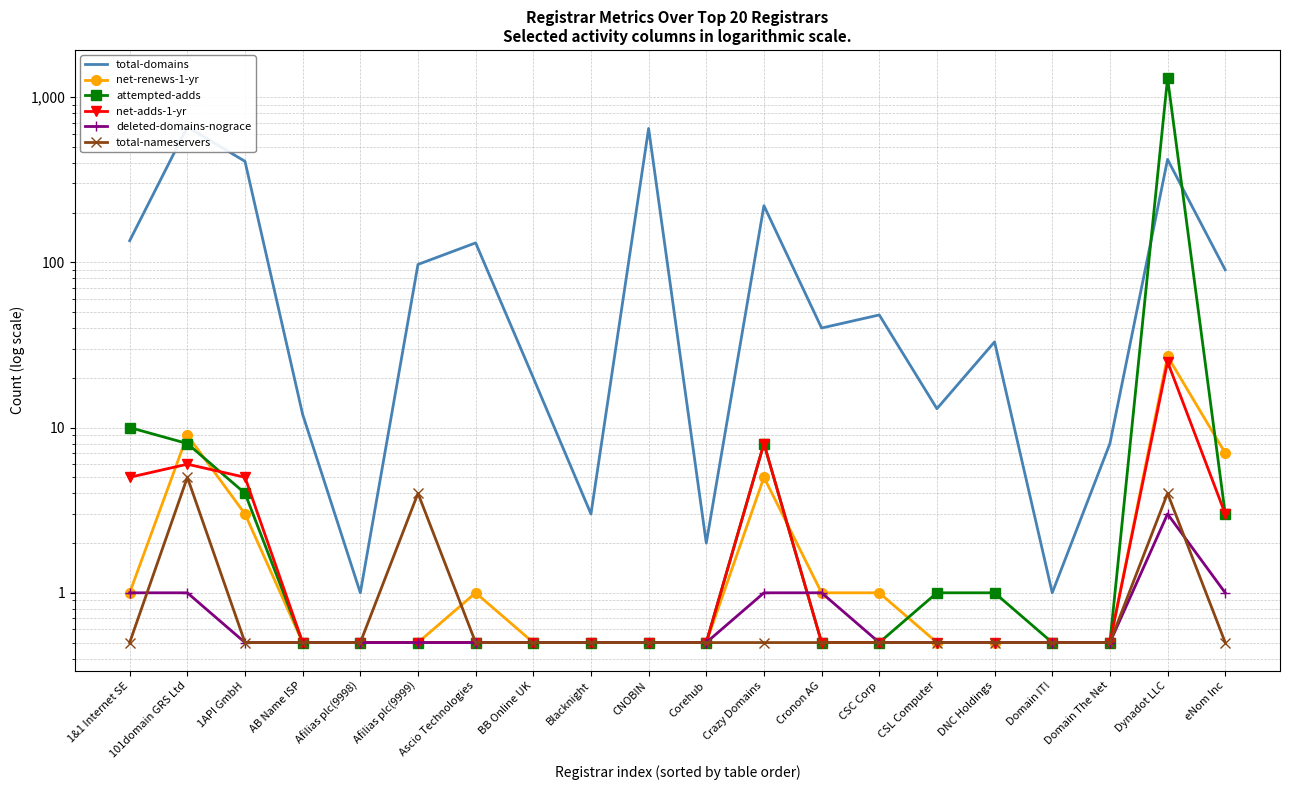

Rank the categories by net-adds-1-yr value from highest to lowest.

Dynadot LLC, Crazy Domains, 101domain GRS Ltd, 1&1 Internet SE, 1API GmbH, eNom Inc, AB Name ISP, Afilias plc(9998), Afilias plc(9999), Ascio Technologies, BB Online UK, Blacknight, CNOBIN, Corehub, Cronon AG, CSC Corp, CSL Computer, DNC Holdings, Domain IT!, Domain The Net